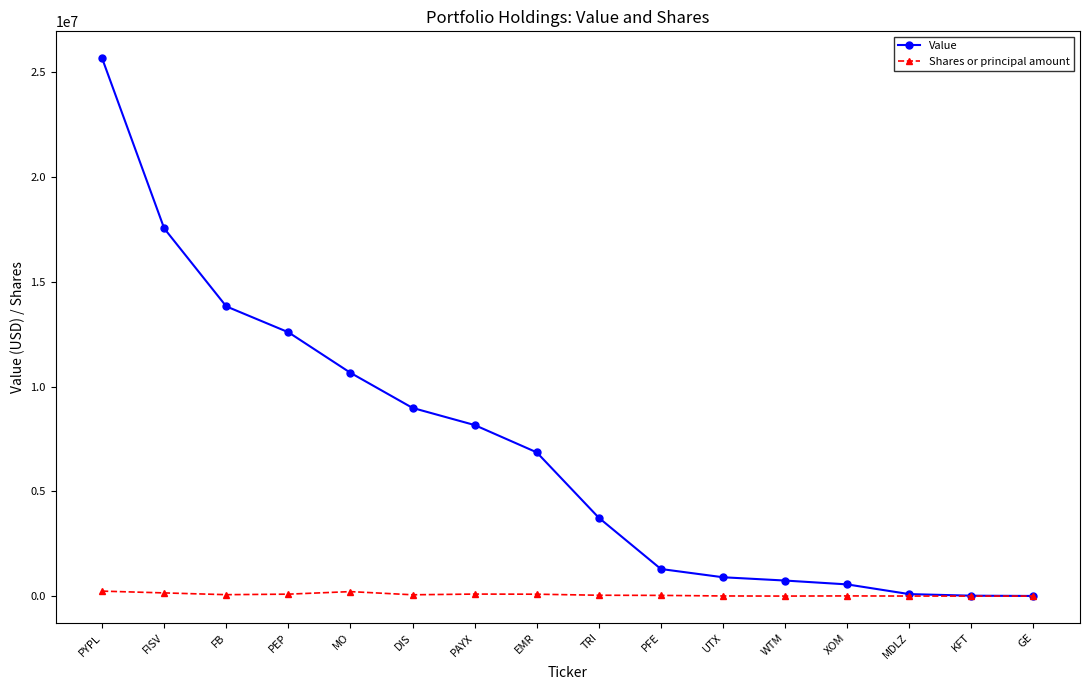

What is the lowest value of the Shares or principal amount series?

560